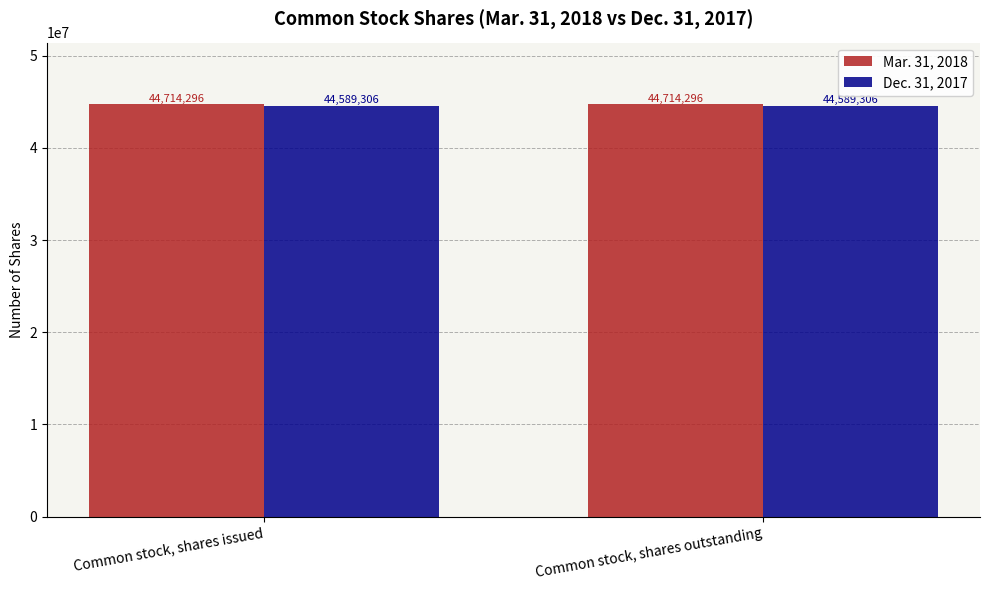

What is the spread (max minus min) of values at Common stock, shares outstanding?

124990